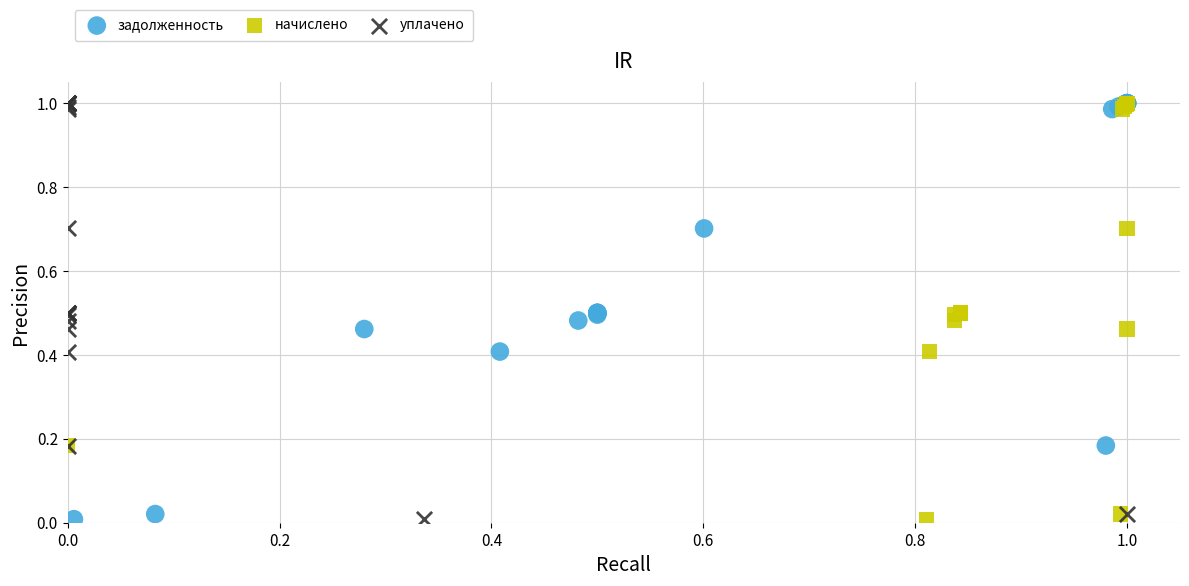

What are all the series names shown in the legend?

задолженность, начислено, уплачено